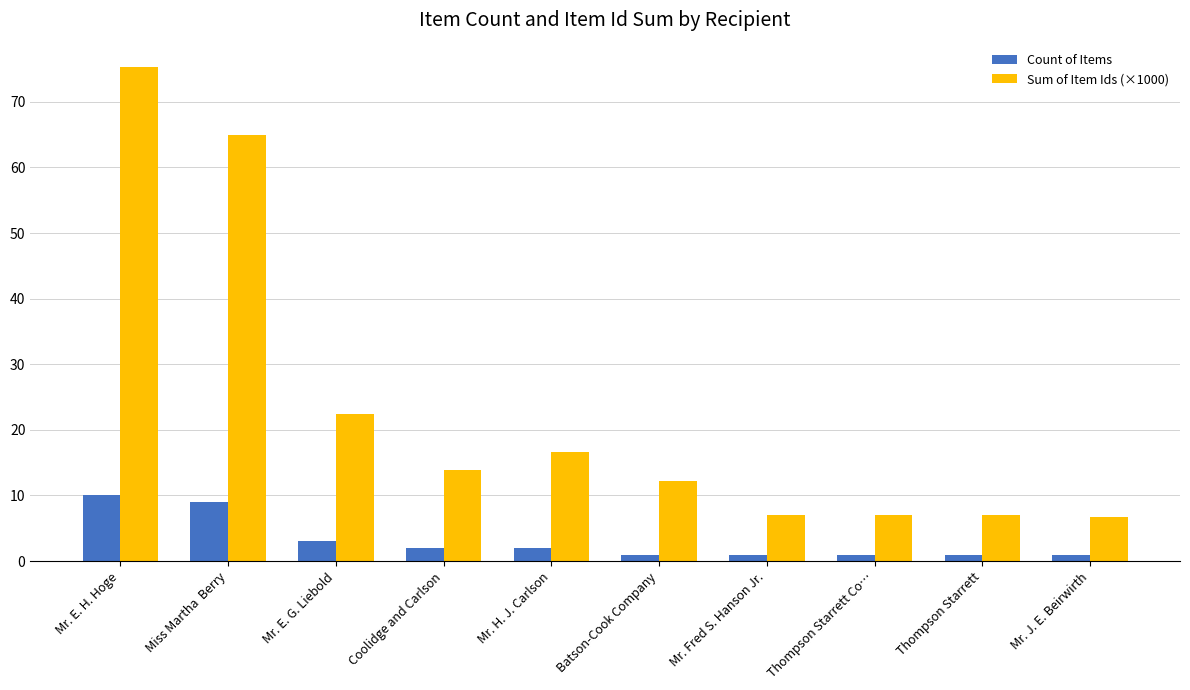

Where is Sum of Item Ids (×1000) nearest to the value 40?

Mr. E. G. Liebold